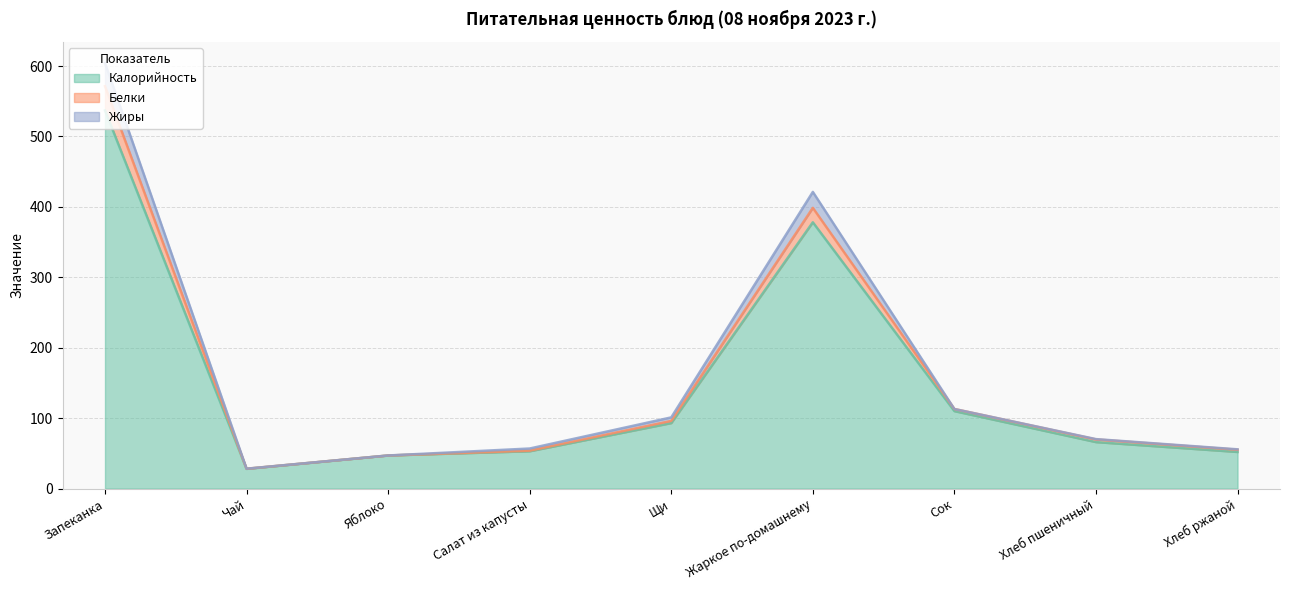

At which label does Жиры reach its minimum?

Чай